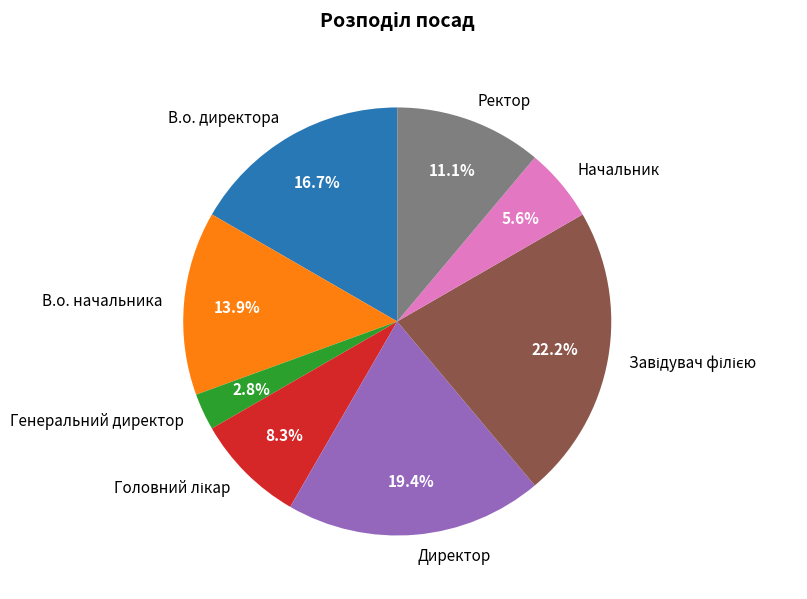

To the nearest percent, what is the average slice percentage?

12%